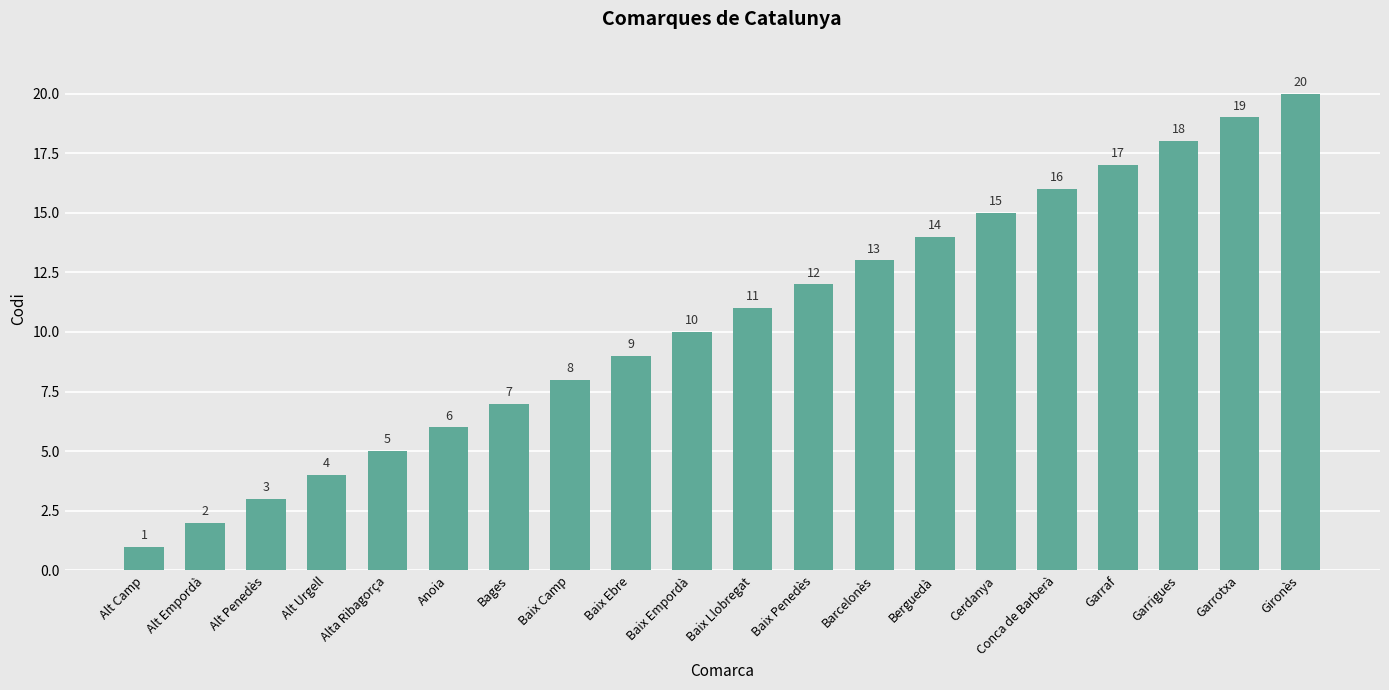

Reading left to right, transcribe all the data shown in this chart.

1	2	3	4	5	6	7	8	9	10	11	12	13	14	15	16	17	18	19	20